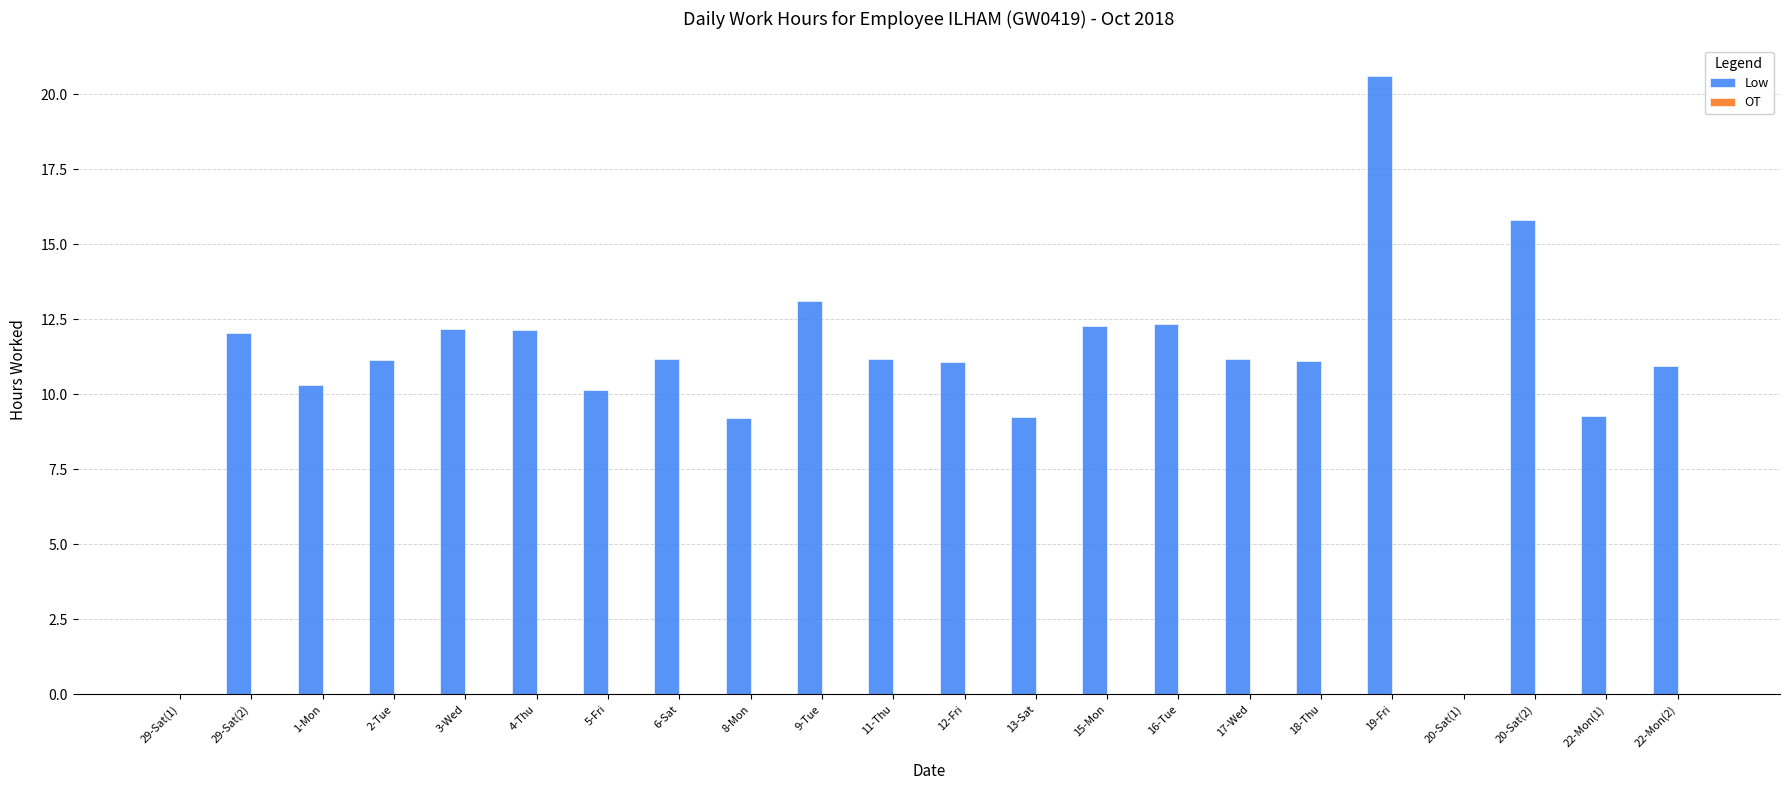

What is the sum of the values at 4-Thu and 16-Tue?

24.5